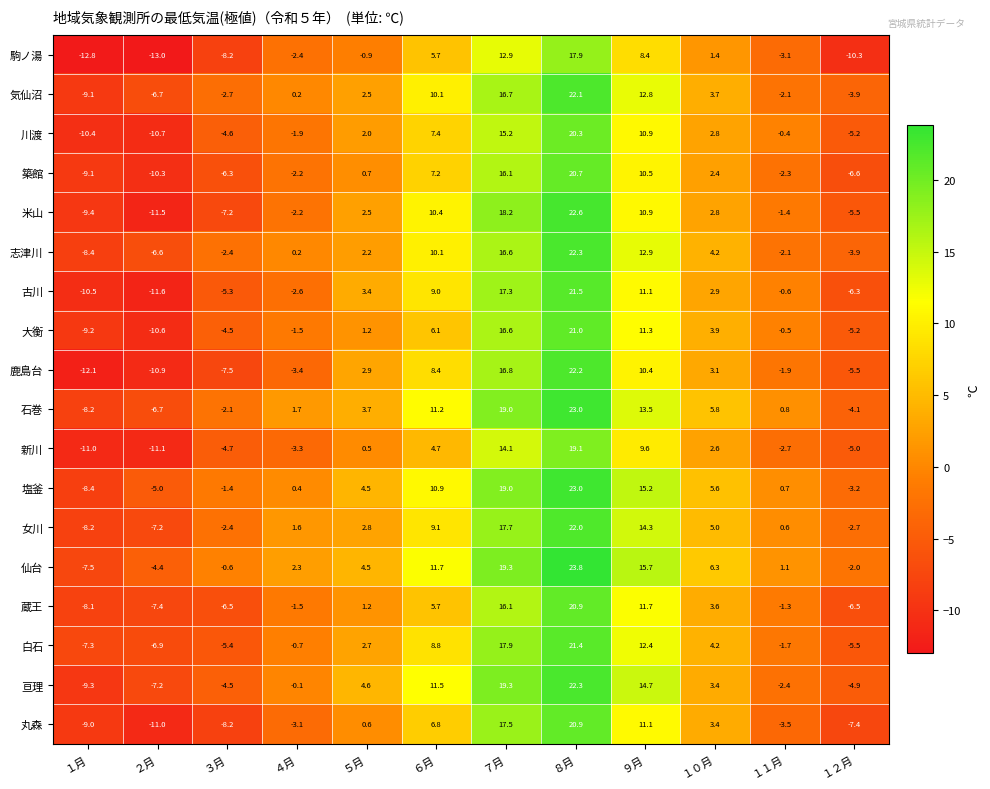

Which series has the largest total across all categories?

仙台